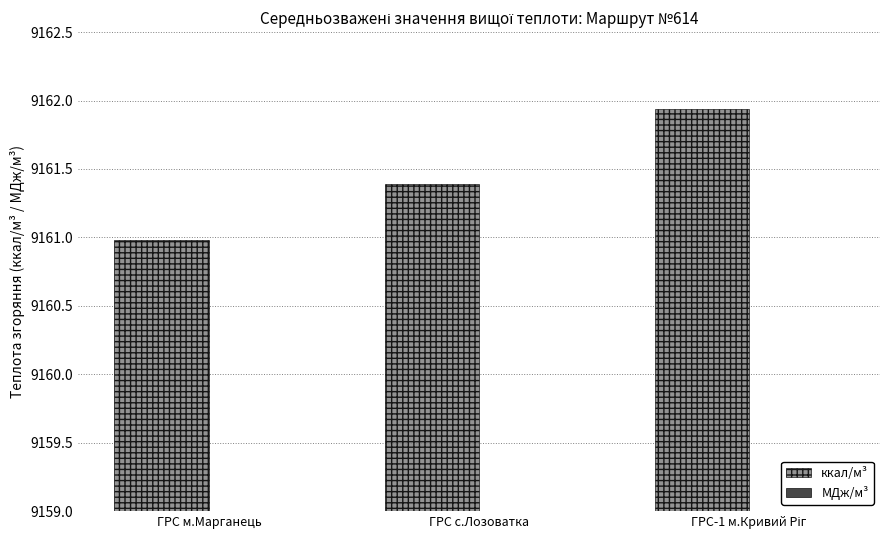

What are all the series names shown in the legend?

ккал/м³, МДж/м³